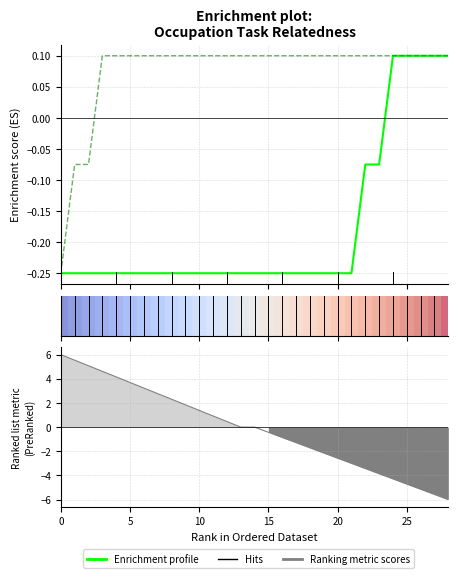

True or false: Enrichment profile has more than 2 points higher than both neighbors.

False